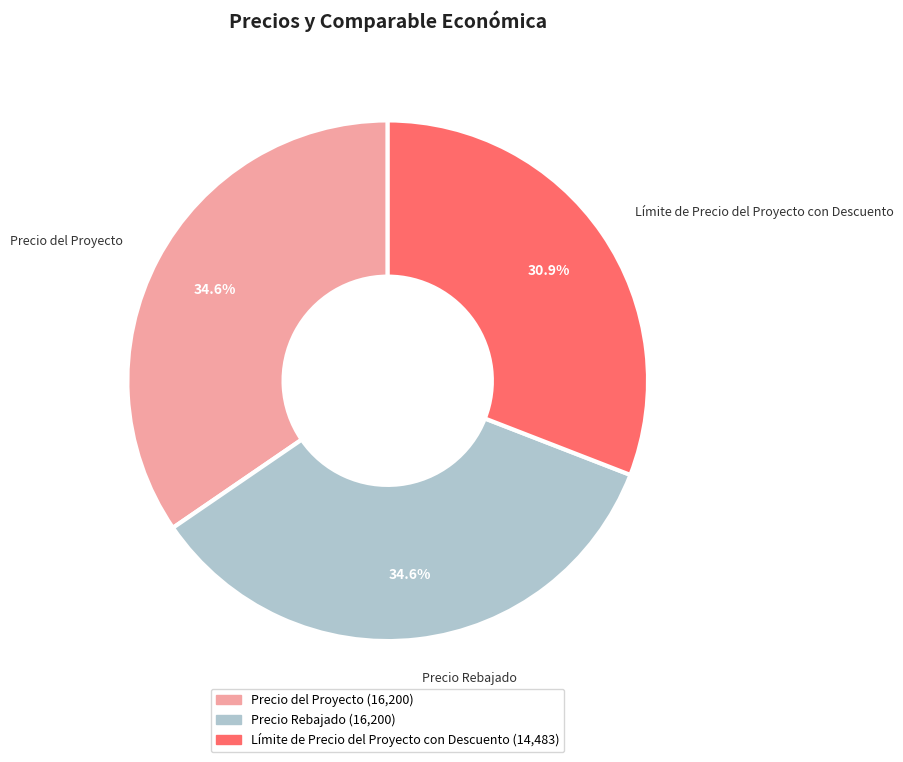

Is there any slice that represents more than half of the pie?

No